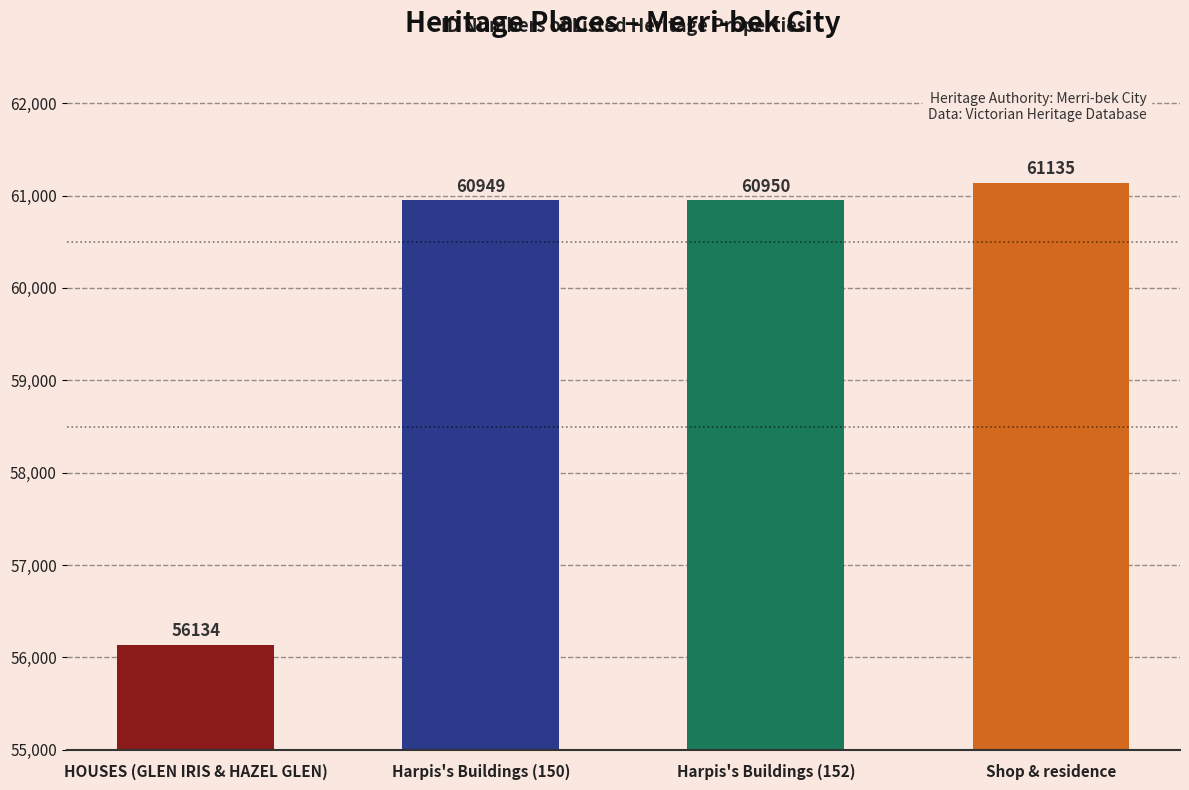

Reading right to left, transcribe all the data shown in this chart.

Shop & residence=61135	Harpis's Buildings (152)=60950	Harpis's Buildings (150)=60949	HOUSES (GLEN IRIS & HAZEL GLEN)=56134